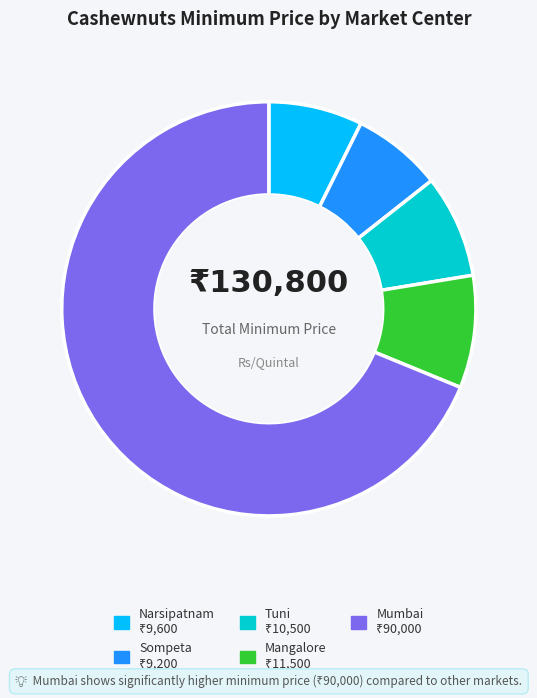

How many slices are in this pie chart?

5